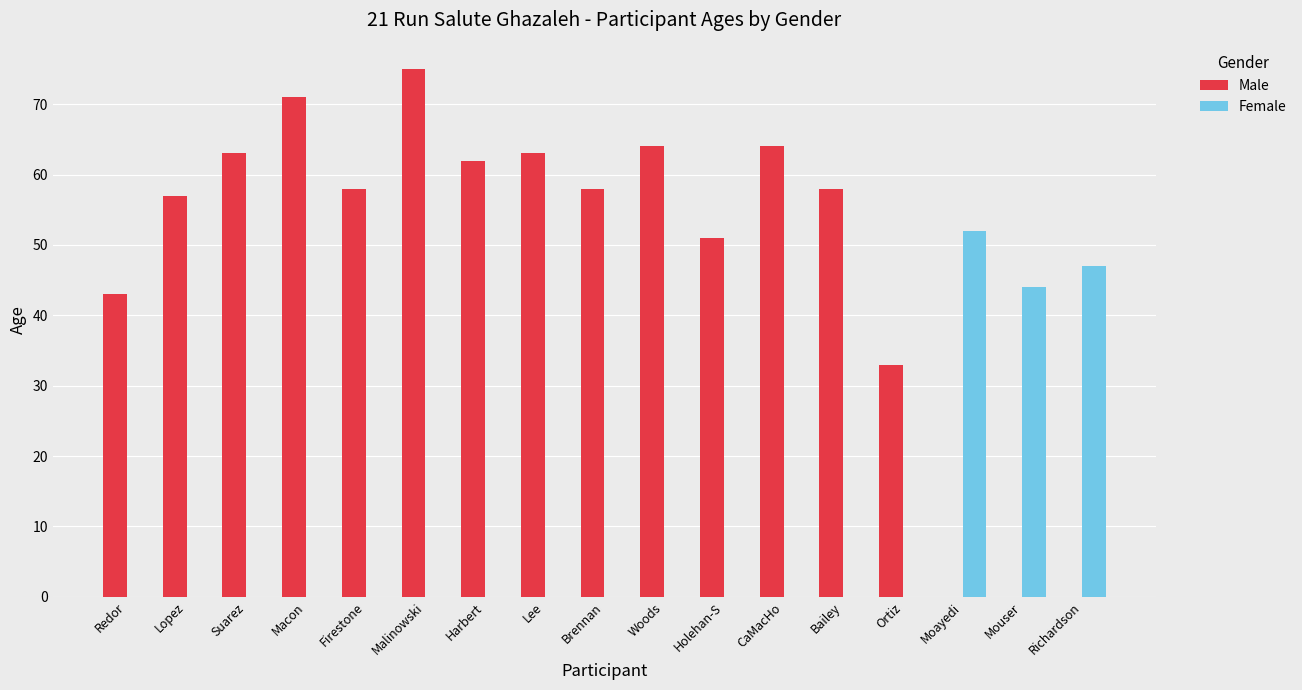

At which category is the sum across all series the highest?

Malinowski